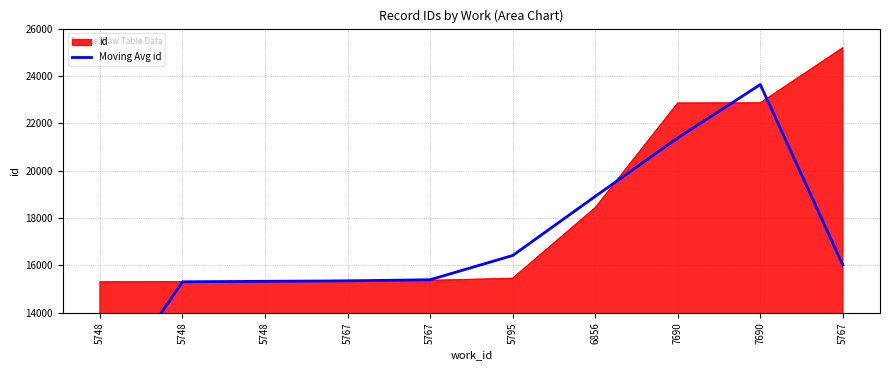

How many categories are shown in the chart?

10